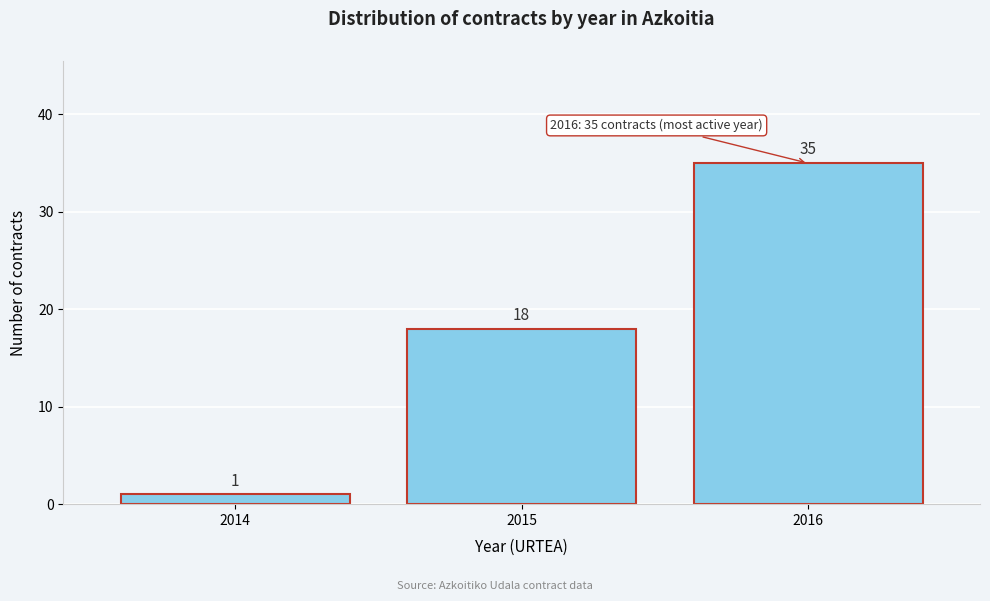

Over which range of the x-axis is the bar tallest?

2015.5 to 2016.5